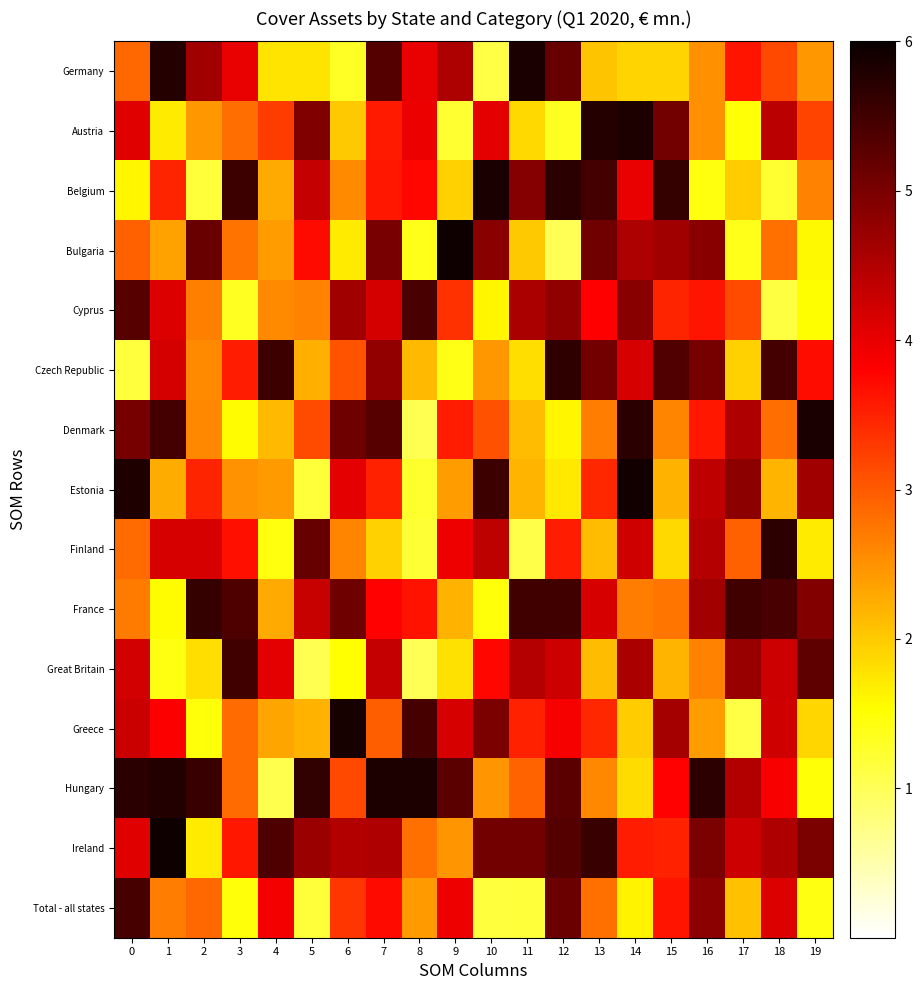

At which category does the chart reach its minimum across all series?

8